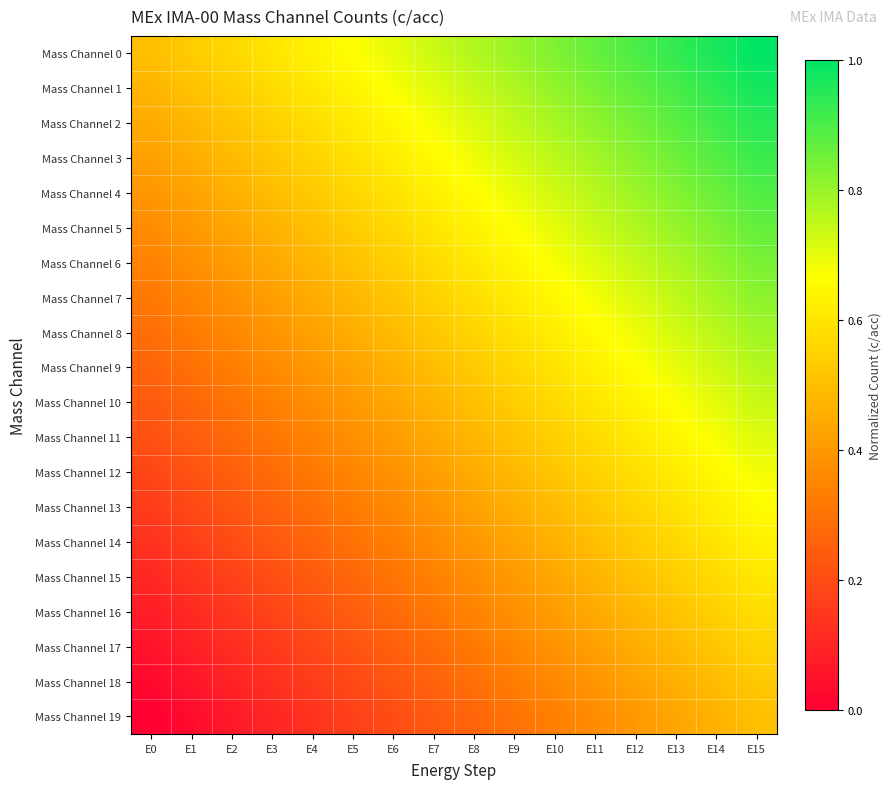

What is the spread (max minus min) of values at E0?

0.5